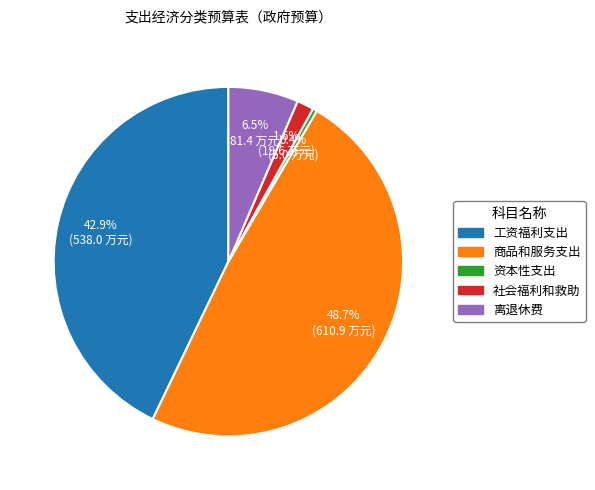

Which category has the biggest portion of the pie?

商品和服务支出